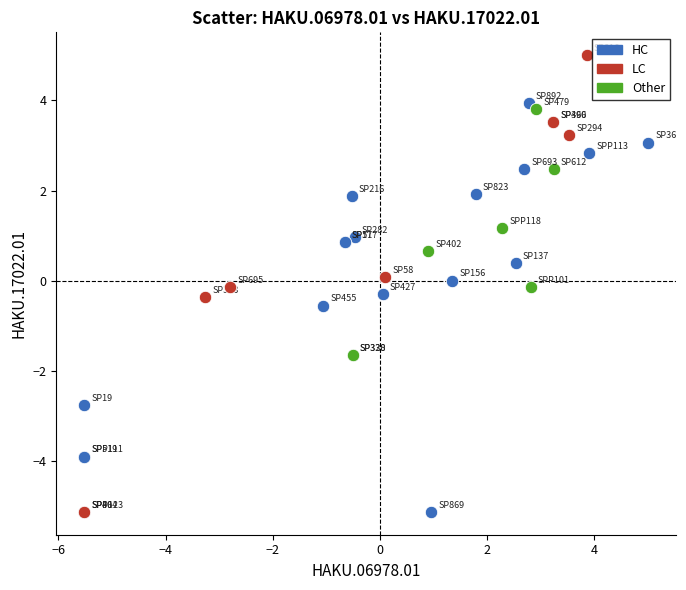

Which series has the widest spread of Y values?

LC